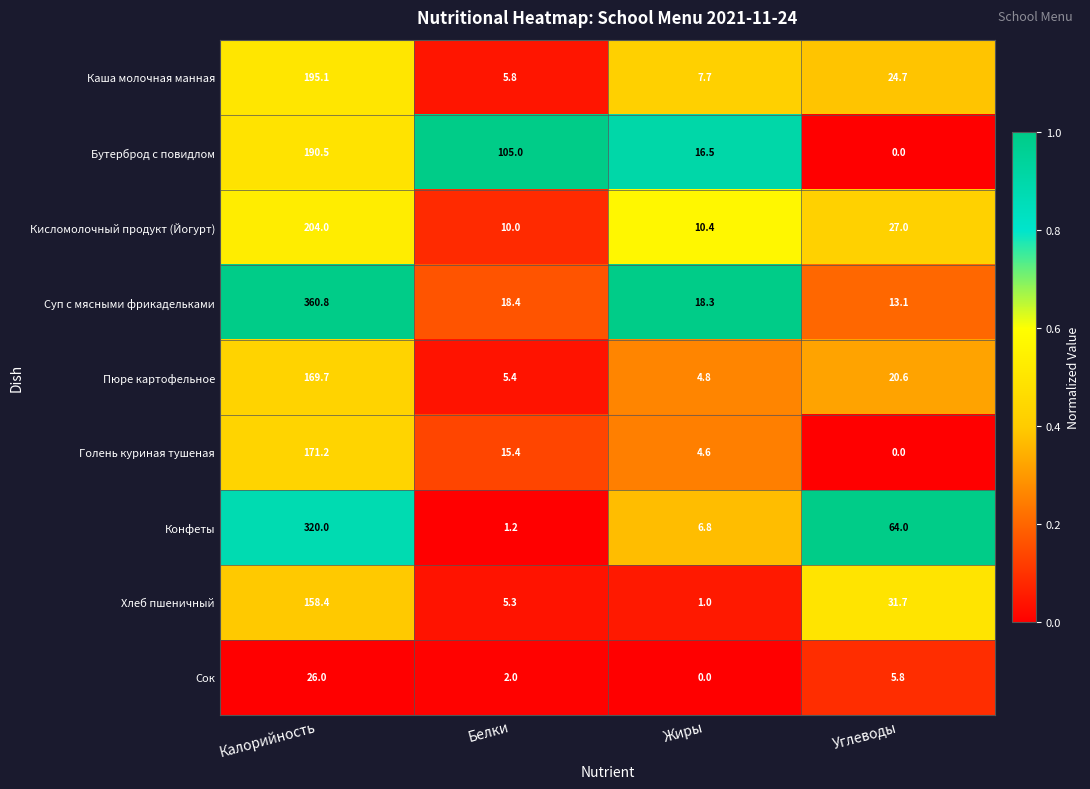

How many categories are shown in the chart?

4